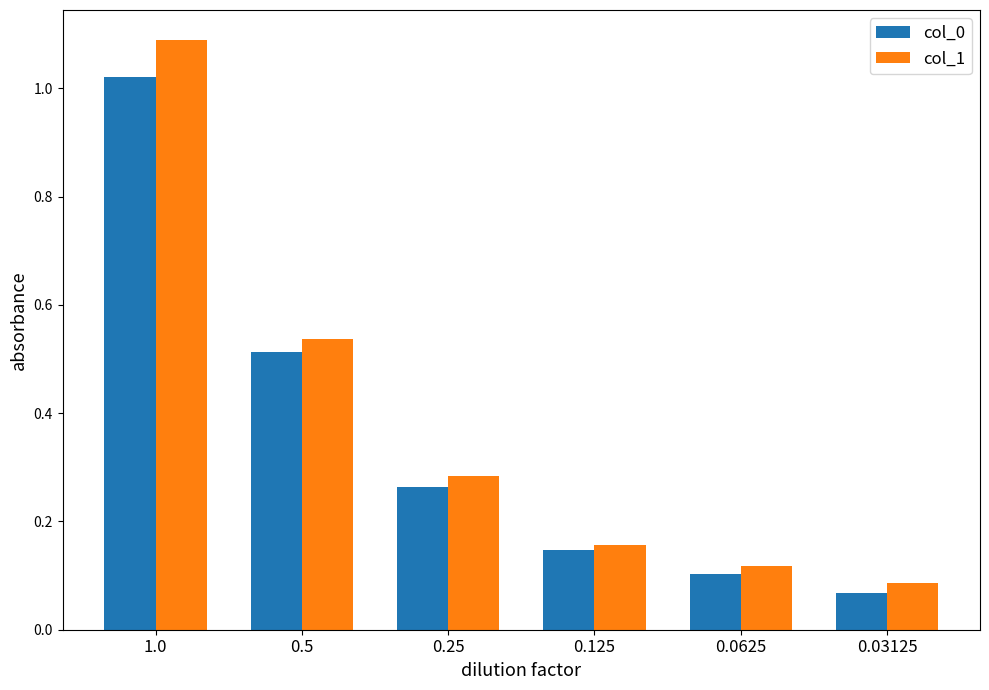

What is the greatest value displayed?

1.1